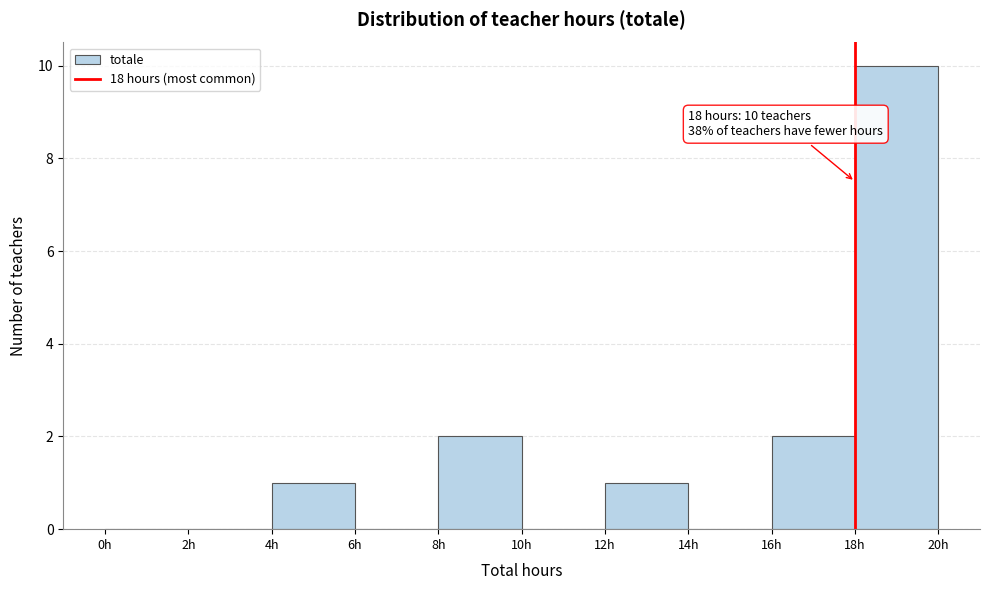

Over which range of the x-axis is the bar tallest?

18 to 20